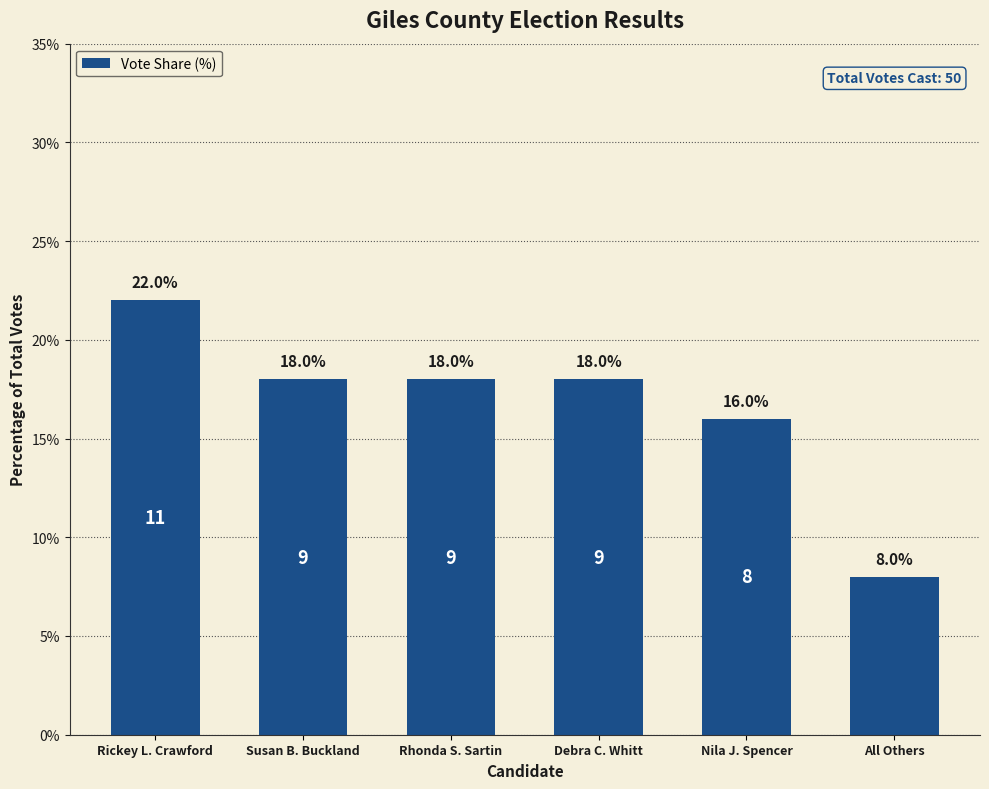

Which label corresponds to the largest value in the chart?

Rickey L. Crawford